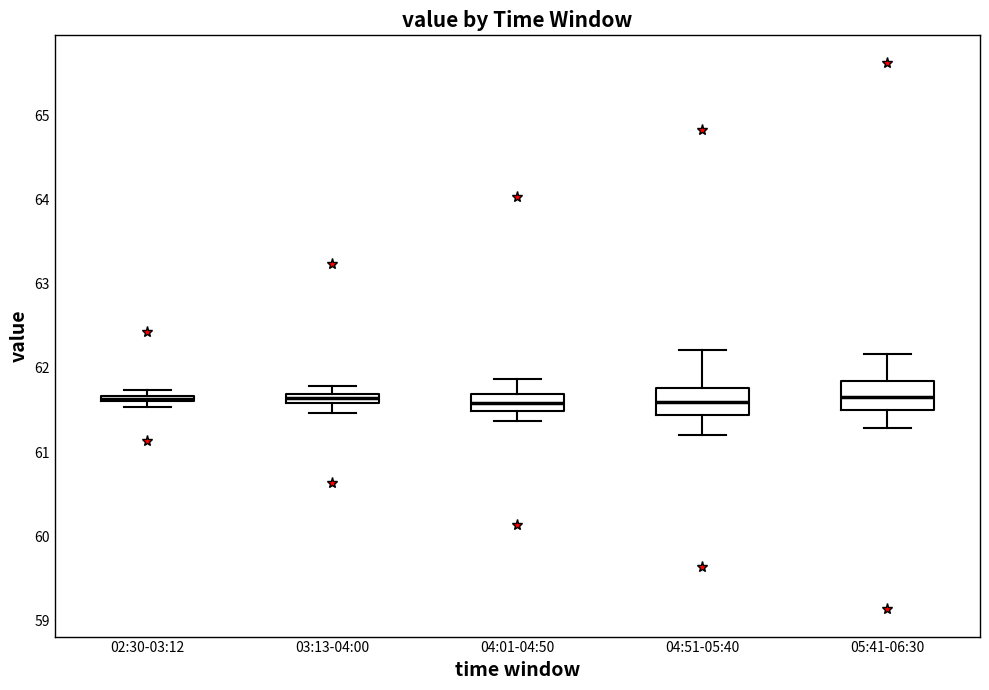

Where does the median line of the box for 04:51-05:40 sit on the y-axis? The values are not printed on the chart, so give them approximately, as read against the axis.

61.6